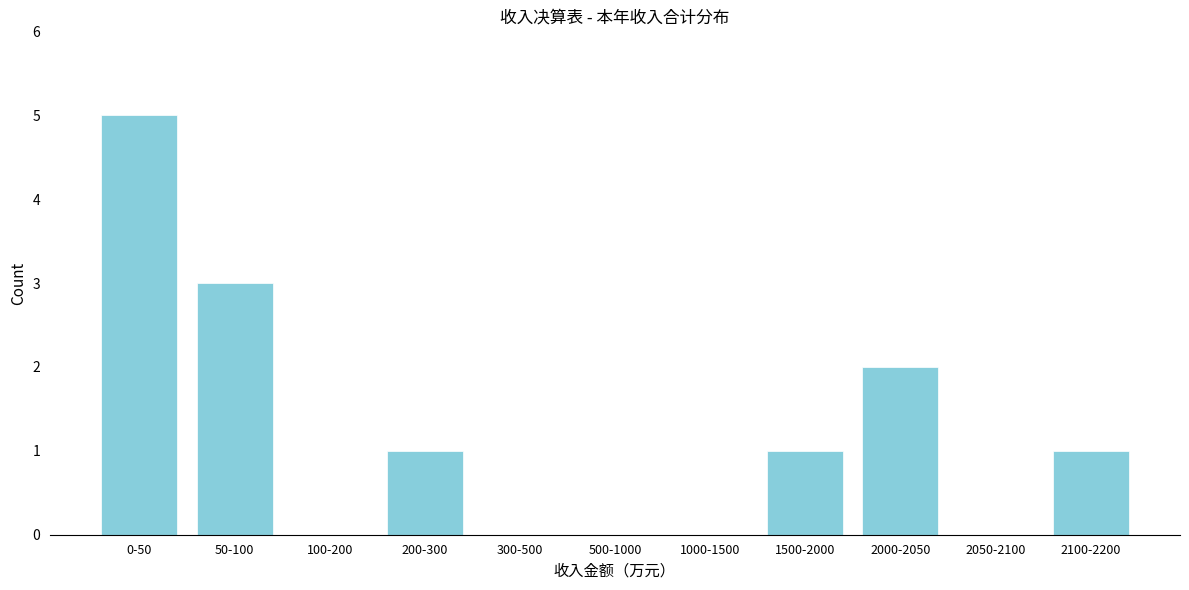

Reading left to right, extract all data points from this chart.

0-50=5	50-100=3	100-200=0	200-300=1	300-500=0	500-1000=0	1000-1500=0	1500-2000=1	2000-2050=2	2050-2100=0	2100-2200=1